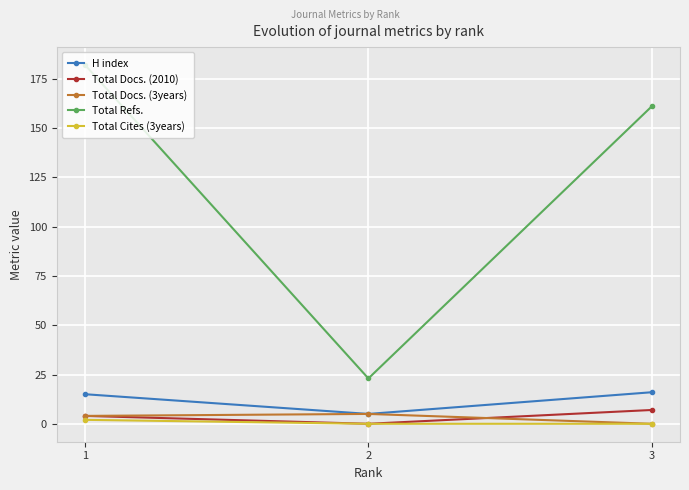

The value of Total Docs. (2010) at 3 is 7. True or false?

True